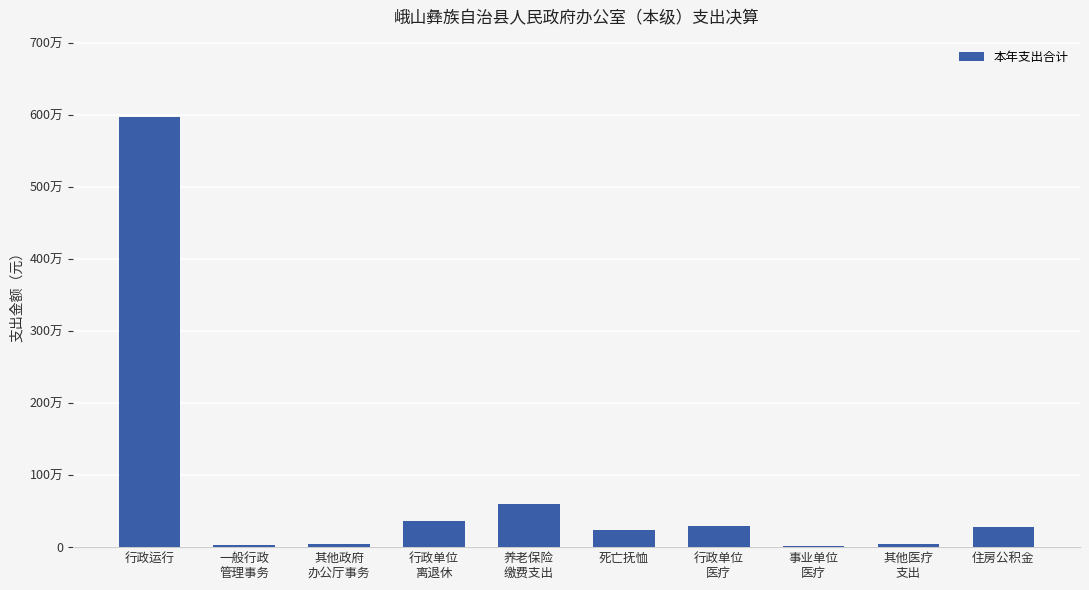

At which category does the chart reach its peak across all series?

行政运行